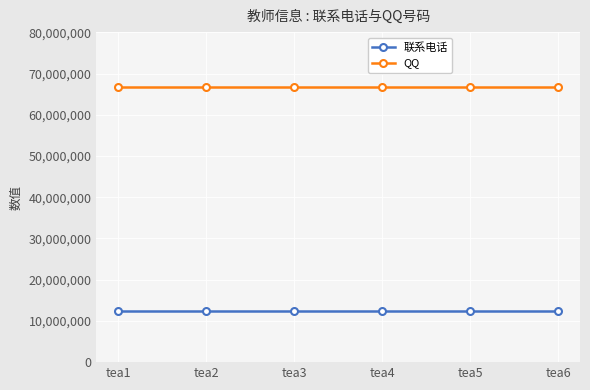

Reading right to left, what are all the values shown in this chart?

联系电话: 12345789	12345789	12345789	12345789	12345789	12345789
QQ: 66666666	66666666	66666666	66666666	66666666	66666666